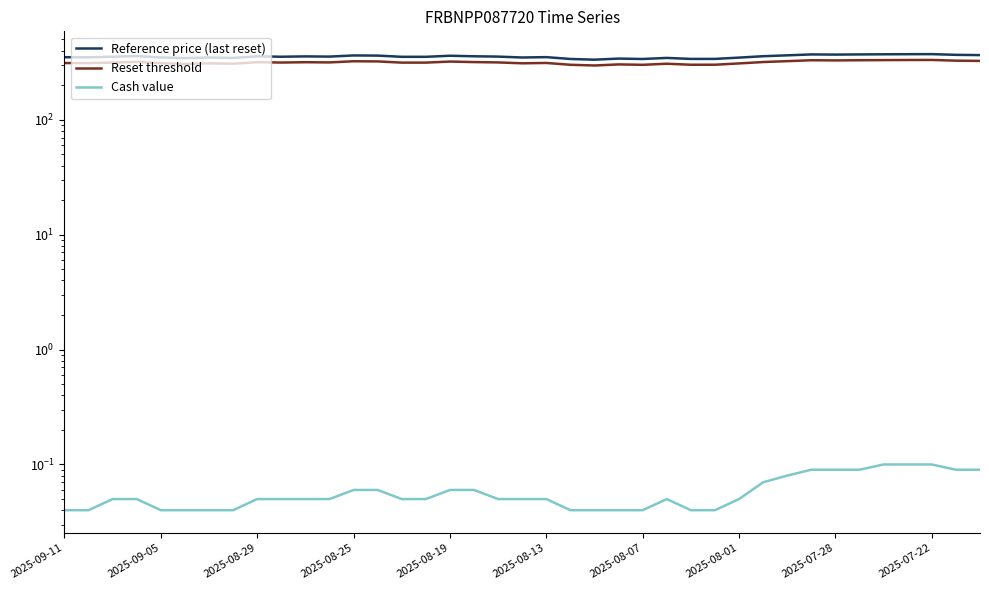

What is the difference between the second highest and minimum values in the Cash value series?

0.1